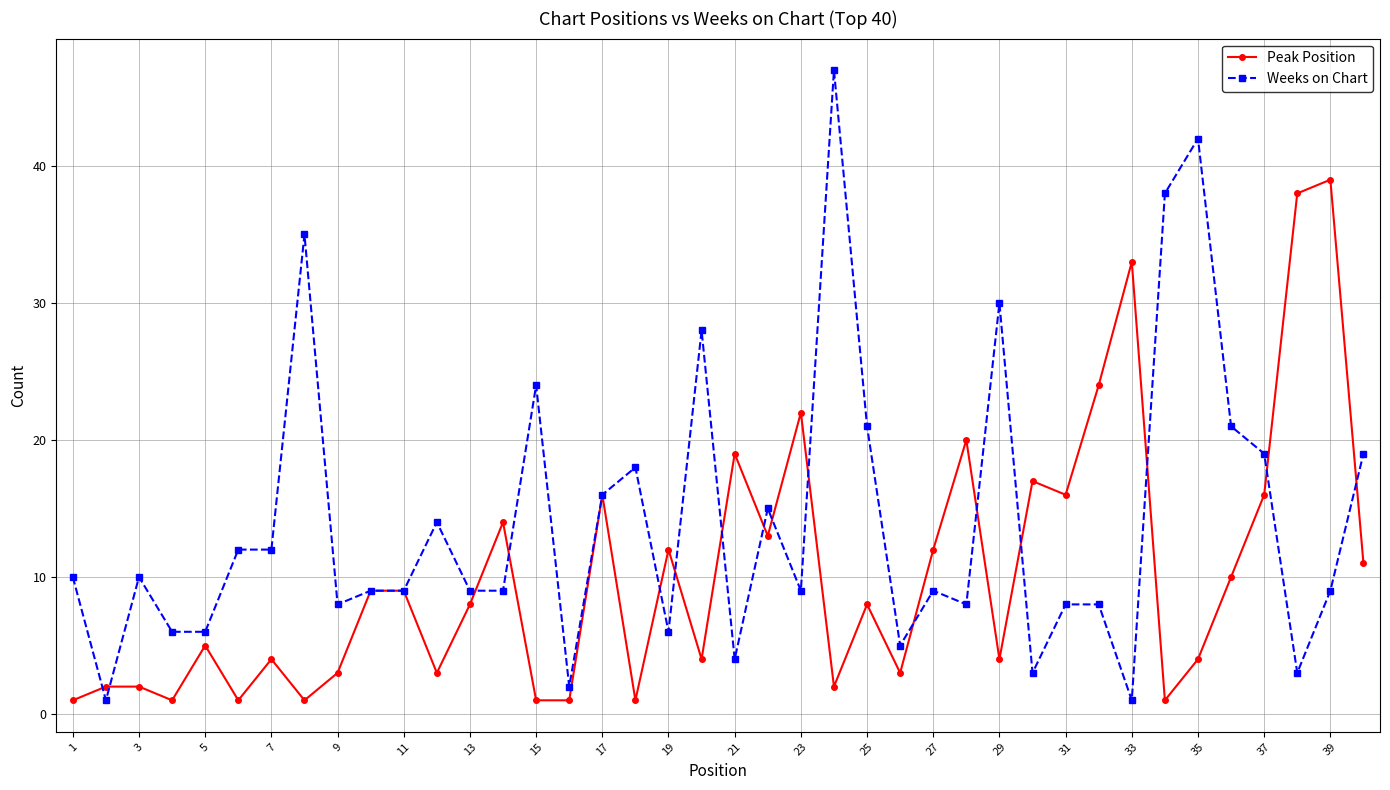

Rank the series by their average value, from highest to lowest.

Weeks on Chart, Peak Position